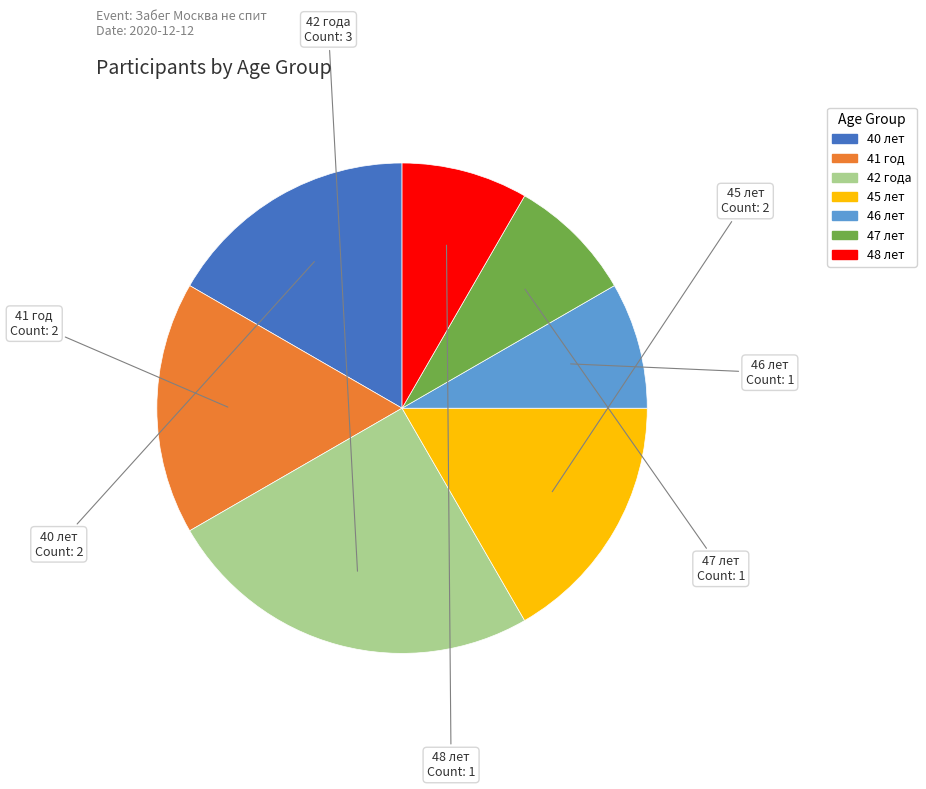

The 47 лет slice represents 17% of the pie. True or false?

False